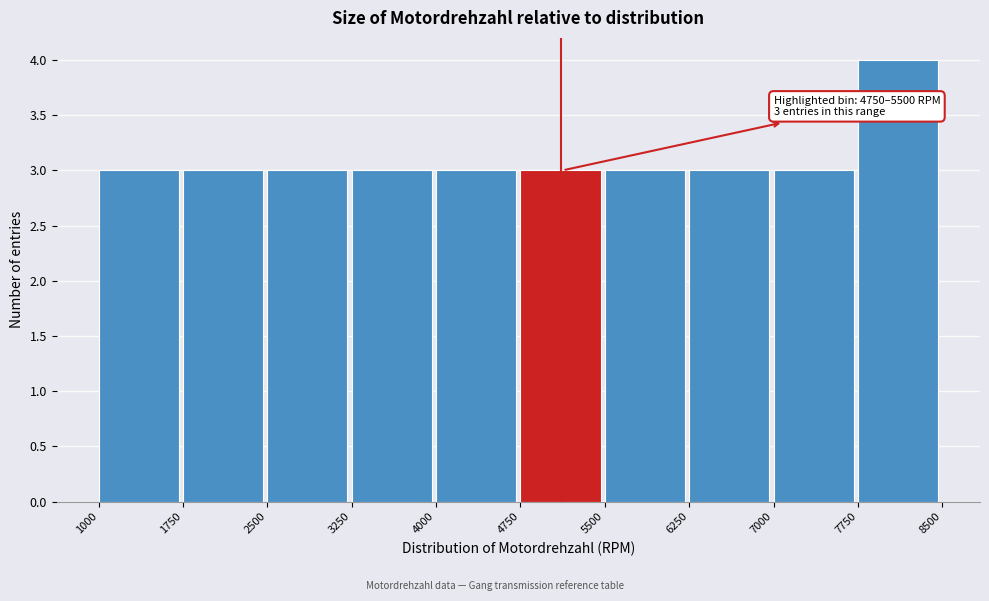

Over which range of the x-axis is the bar tallest?

7750 to 8500